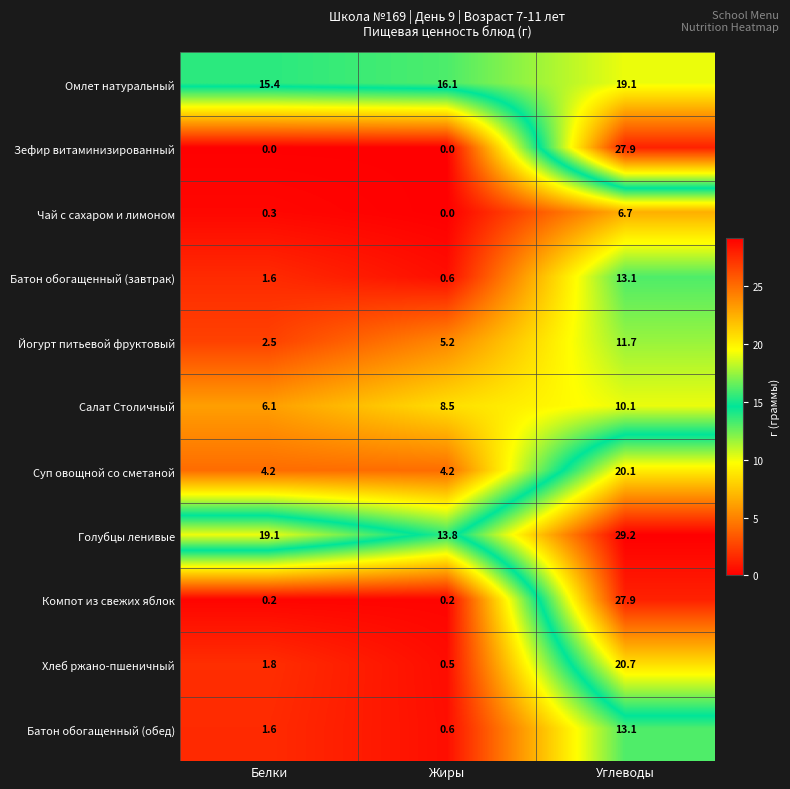

What is the minimum value for Голубцы ленивые?

13.8